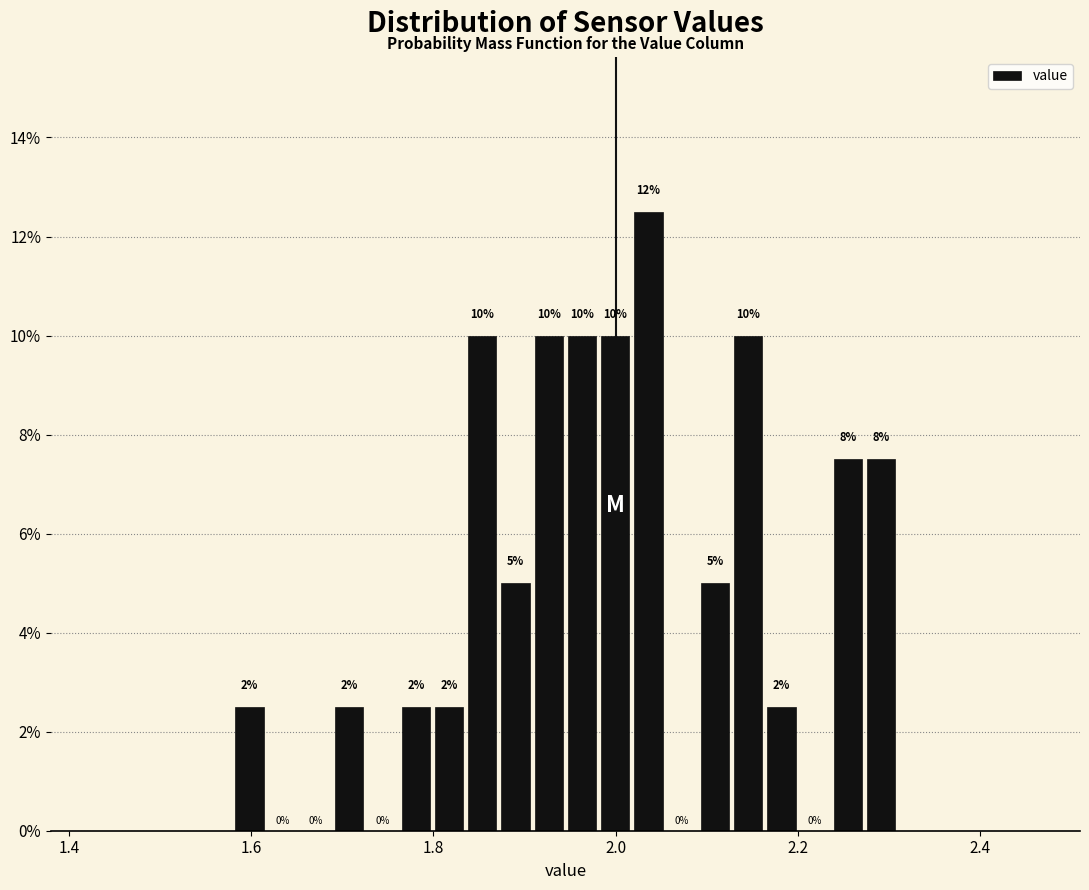

Around what value on the x-axis is the tallest bar? Give the approximate position of its centre, as read against the axis.

2.04